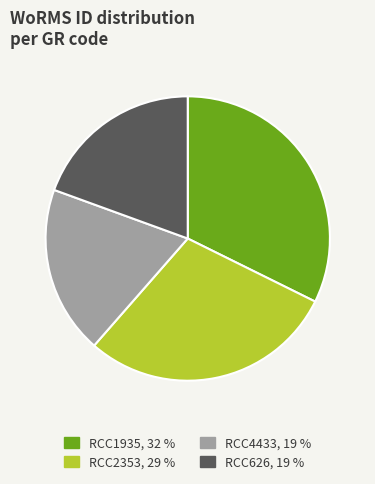

Do RCC1935 and RCC2353 together represent more than half of the pie?

Yes